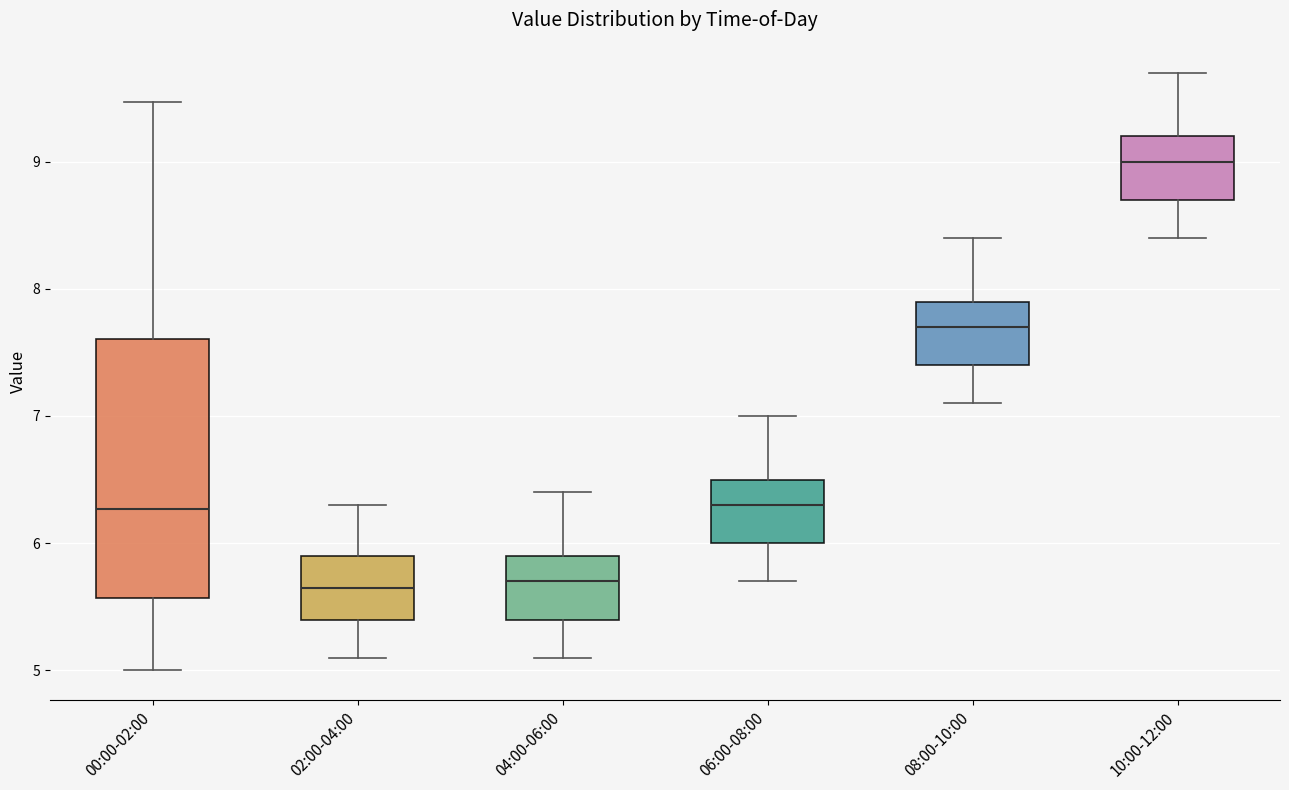

Comparing the boxes themselves (not the whiskers), which one is the tallest?

00:00-02:00